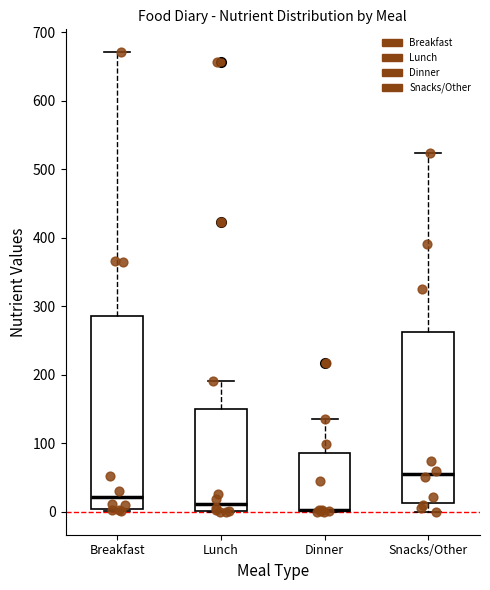

Reading left to right, read every box against the y-axis: the position of its median line, the range the box covers, and the ends of its whiskers. The values are not printed on the chart, so give them approximately, as read against the axis.

Breakfast: median 20, box 0 to 290, whiskers 0 (just below the box's lower edge) to 670
Lunch: median 10, box 0 to 150, whiskers 0 to 190
Dinner: median 0 (drawn on the box's lower edge), box 0 to 90, whiskers 0 to 130
Snacks/Other: median 50, box 10 to 260, whiskers 0 to 520